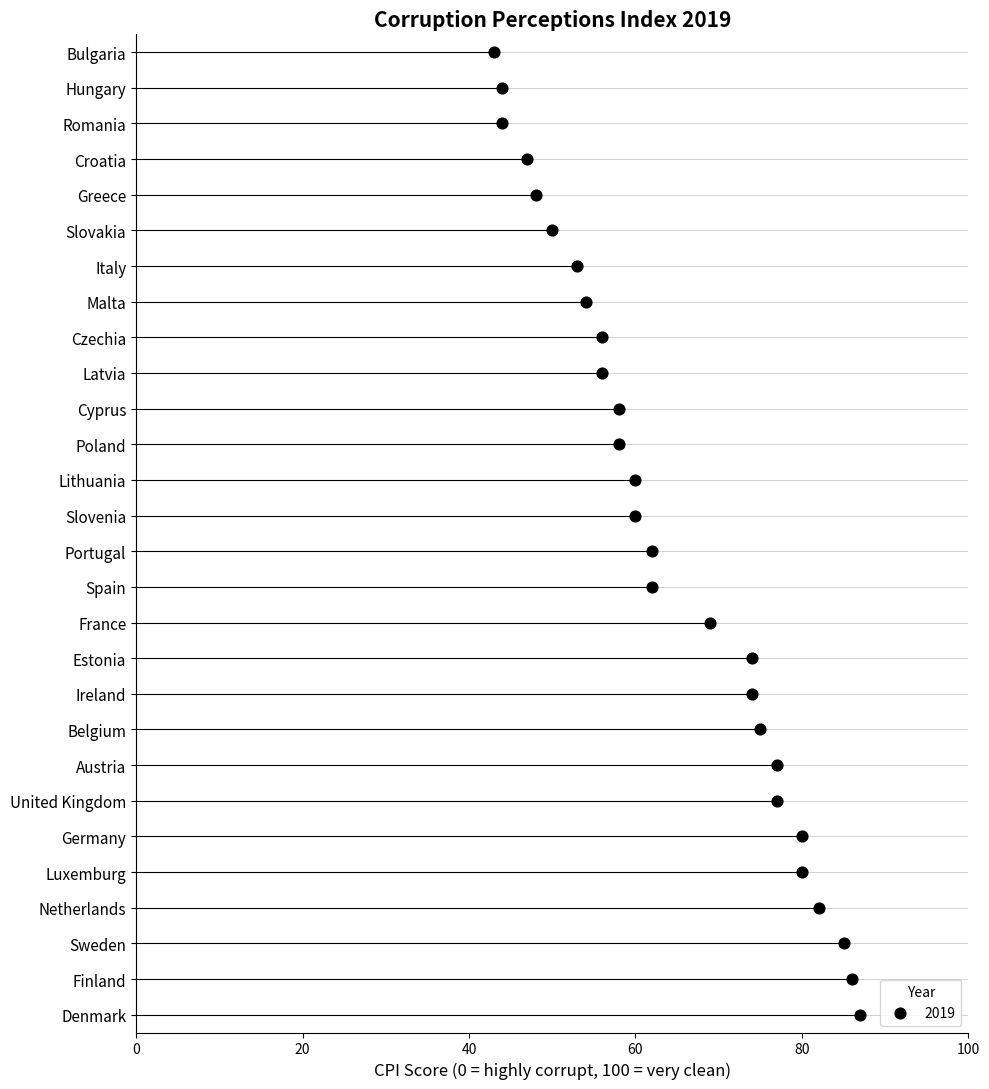

Approximately how many times larger is the value at Ireland compared to Netherlands?

0.9